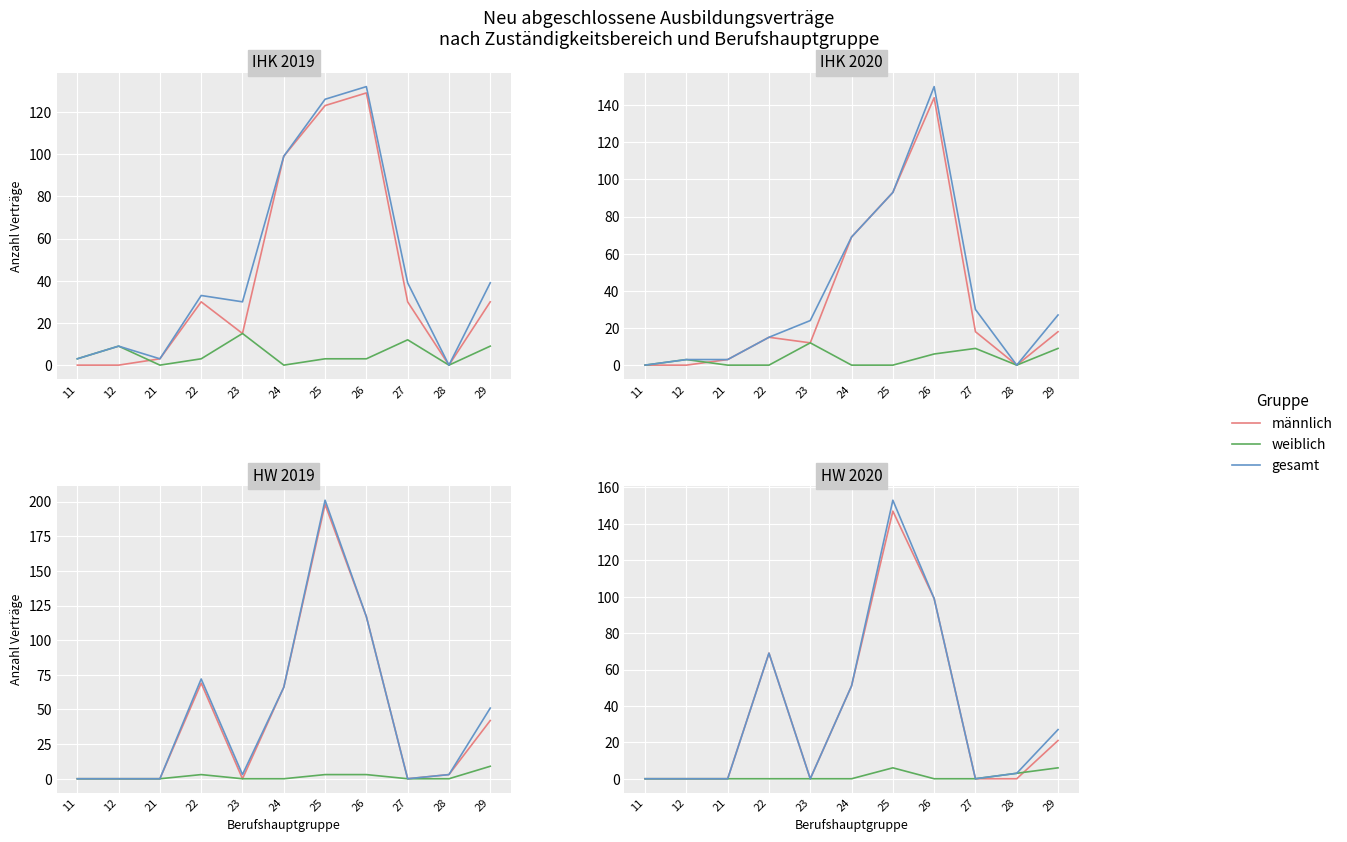

At which category does männlich reach its first local valley?

23